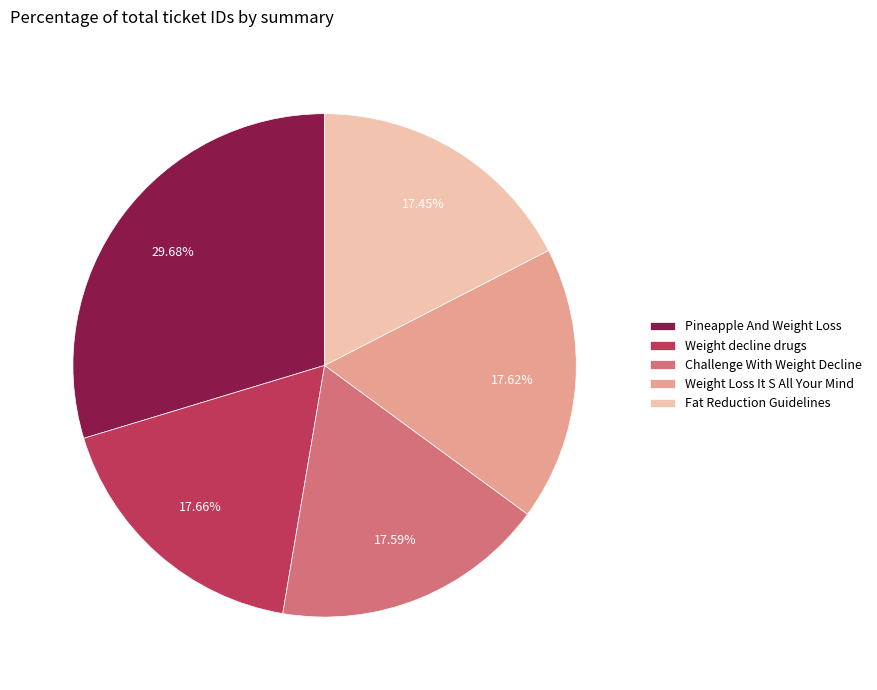

Which has a higher value, Weight Loss It S All Your Mind or Pineapple And Weight Loss?

Pineapple And Weight Loss